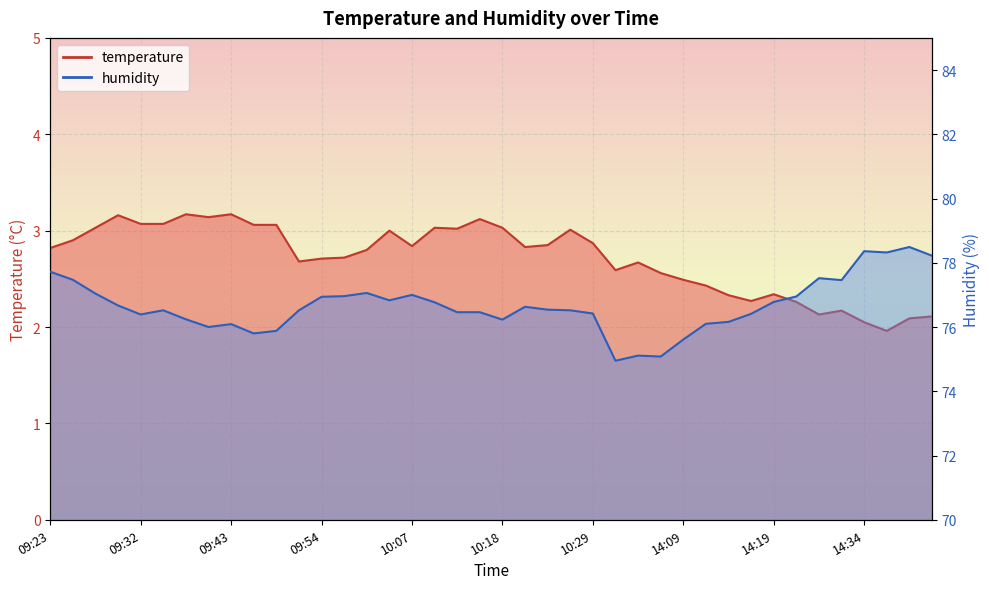

At which label does temperature first exceed 2?

09:23